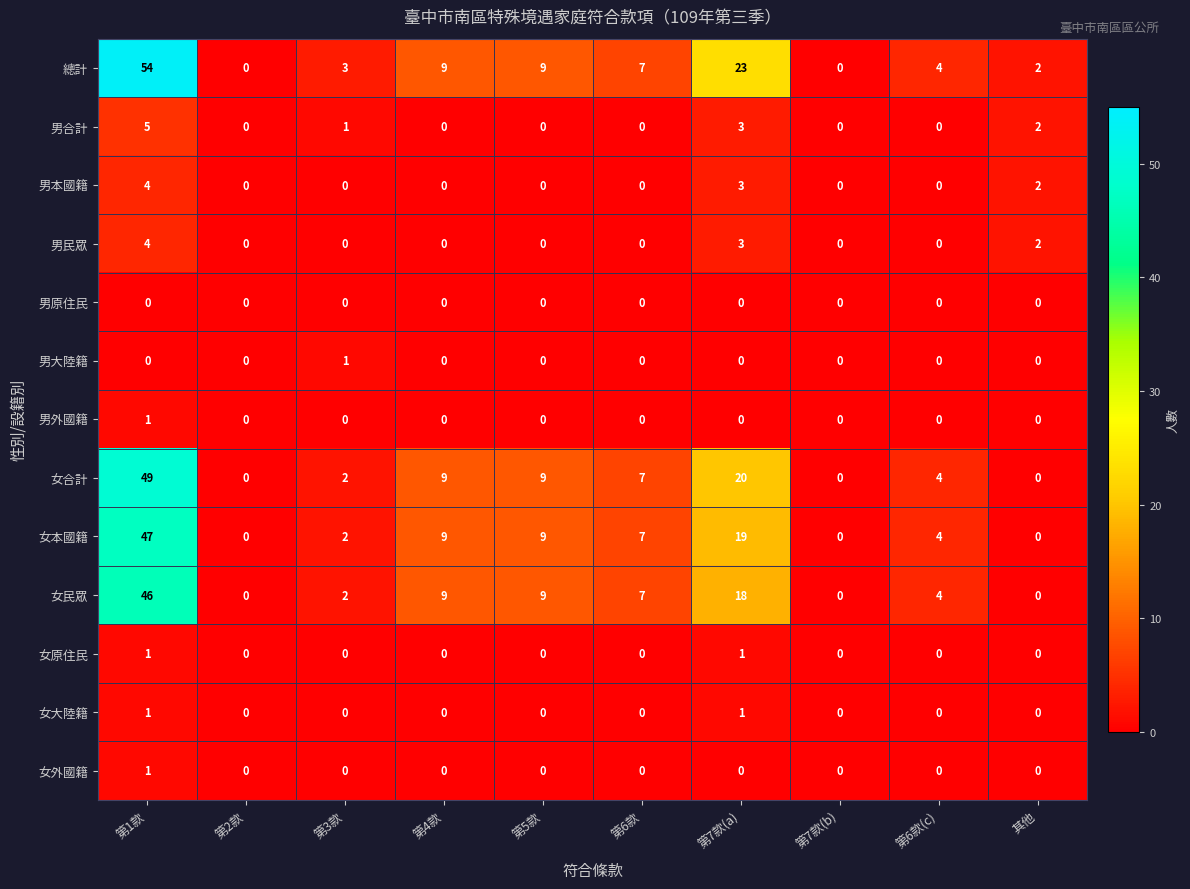

What is the difference between the maximum and second lowest values in the 女大陸籍 series?

1